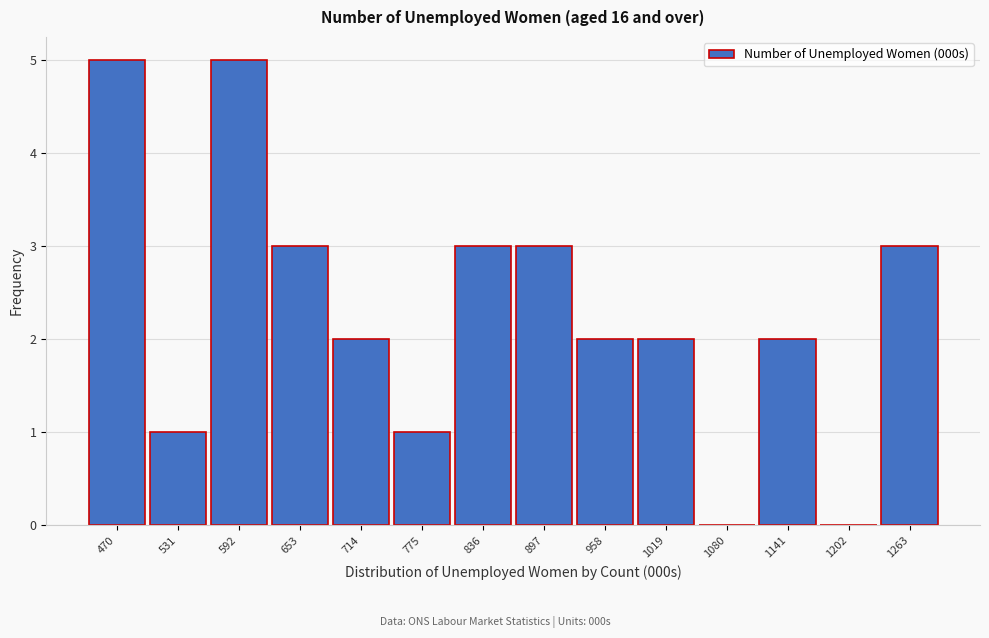

Reading left to right, extract all data points from this chart.

470=5	531=1	592=5	653=3	714=2	775=1	836=3	897=3	958=2	1019=2	1080=0	1141=2	1202=0	1263=3